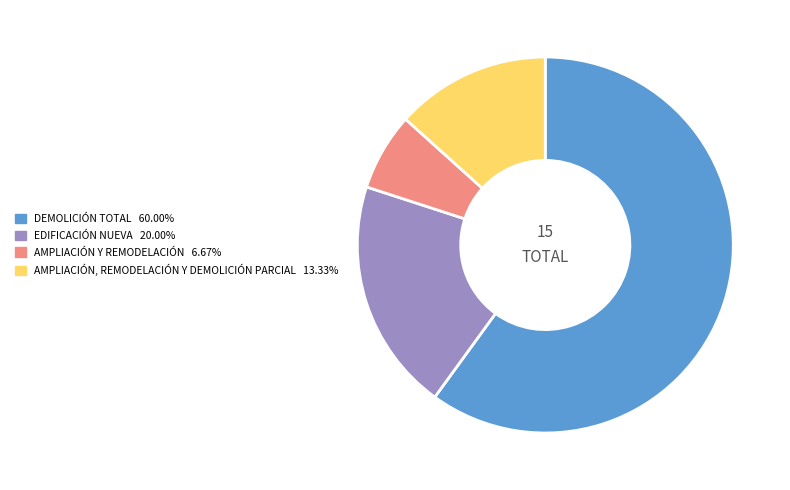

What is the ratio of the value at DEMOLICIÓN TOTAL to the value at EDIFICACIÓN NUEVA?

3.0